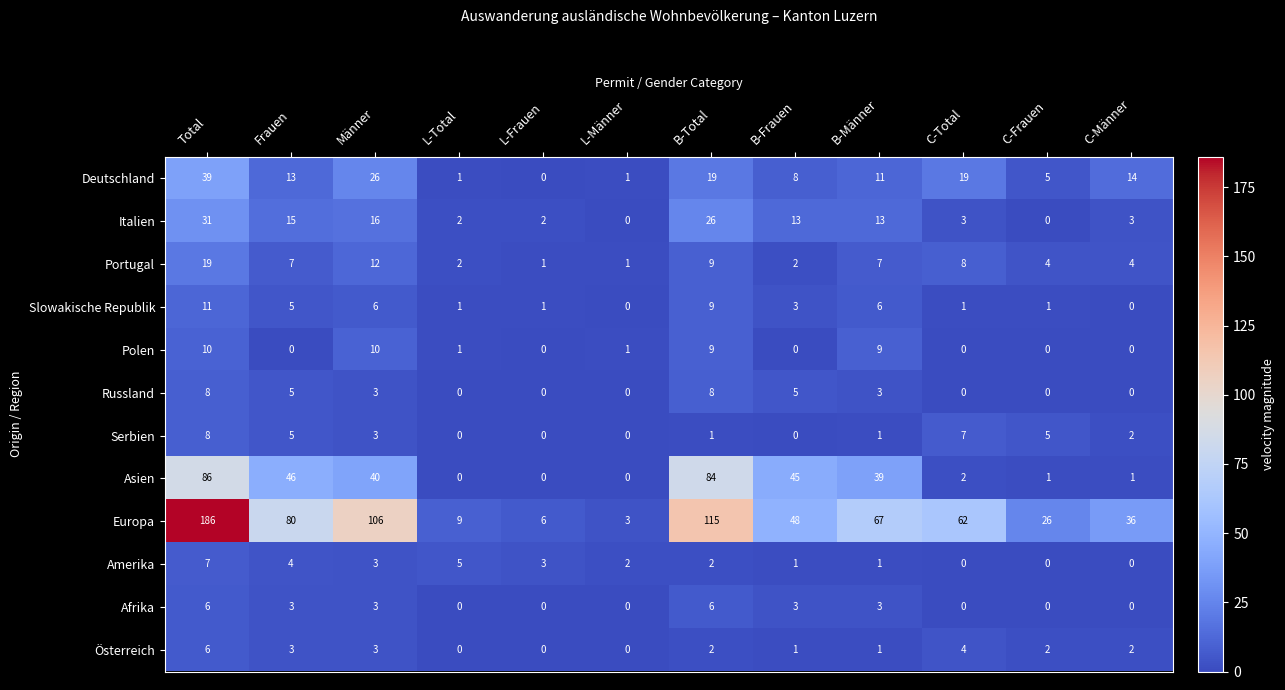

What is the average value of the Deutschland series?

13